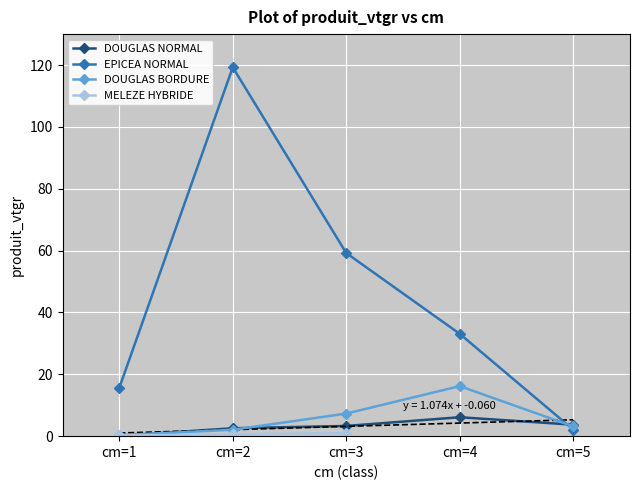

Rank the categories by DOUGLAS NORMAL value from lowest to highest.

cm=1, cm=2, cm=3, cm=5, cm=4